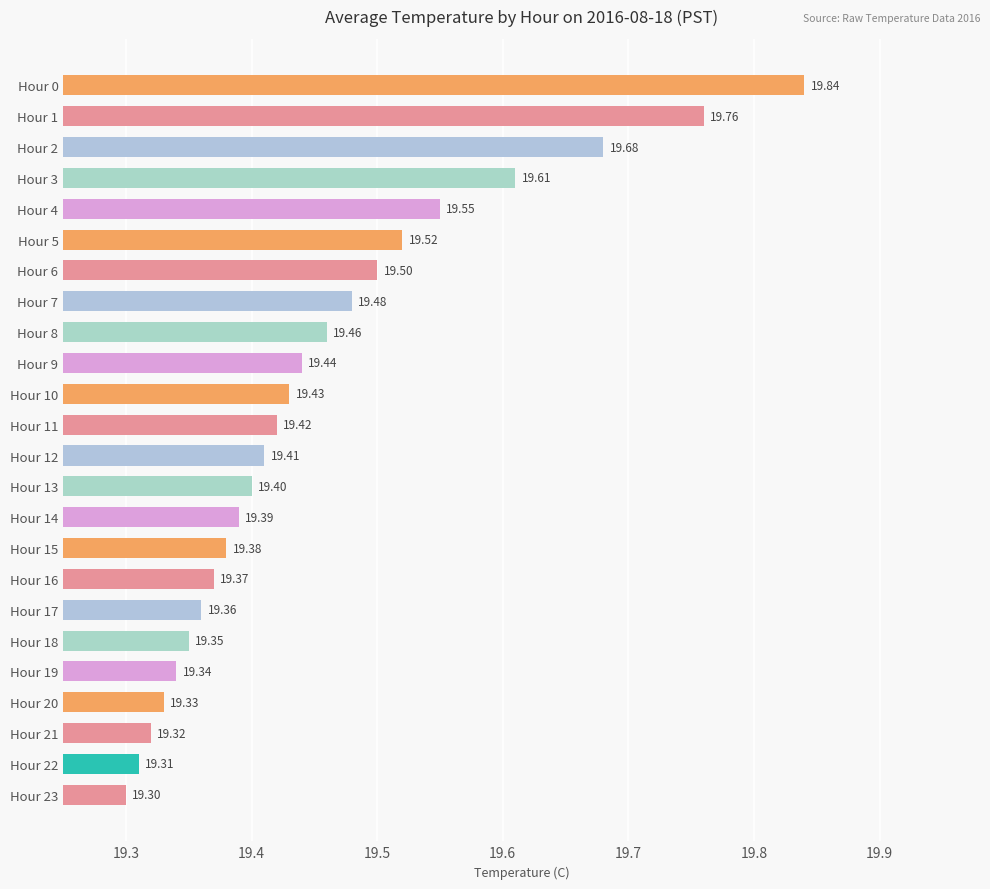

What is the smallest value displayed?

19.3